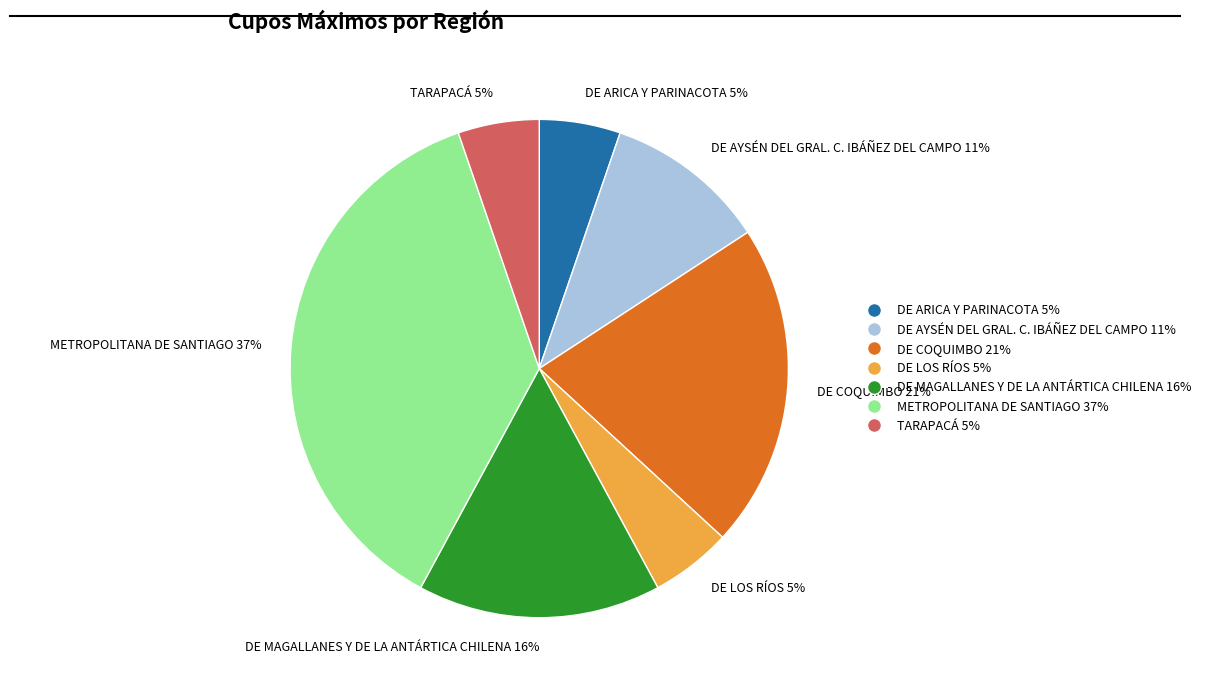

Does DE COQUIMBO account for over 50% of the chart?

No